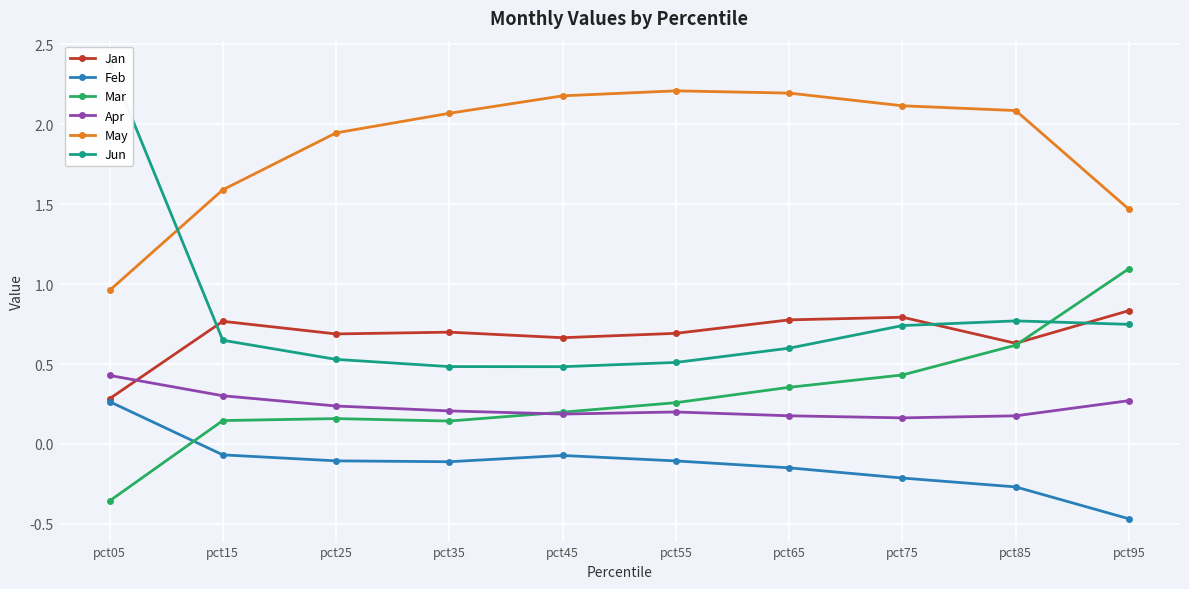

Is the value of Jan at pct95 greater than the value of Feb at pct25?

Yes